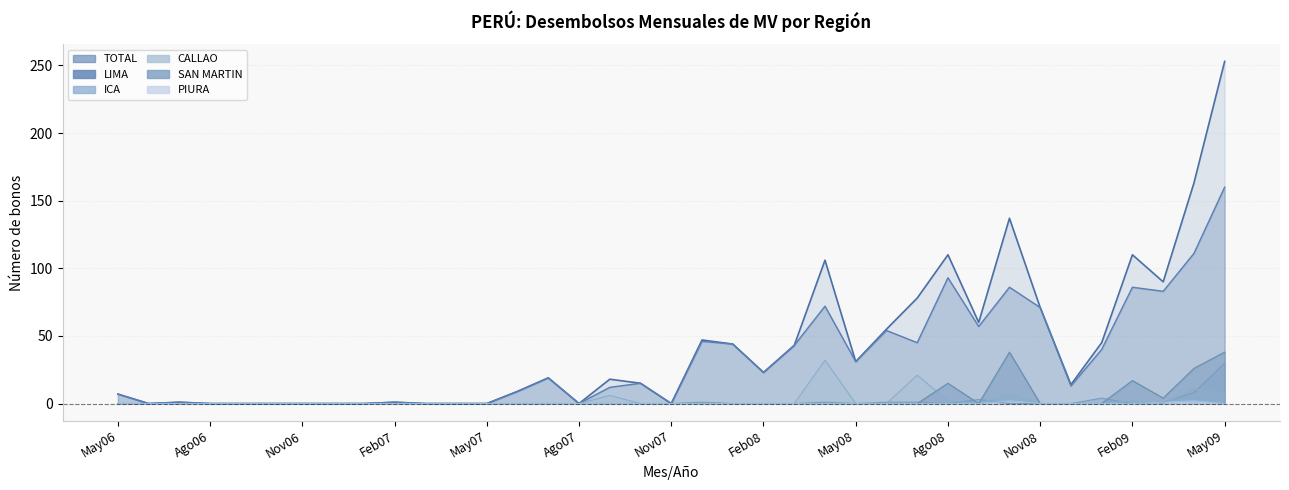

At which category is the sum across all series the highest?

May09